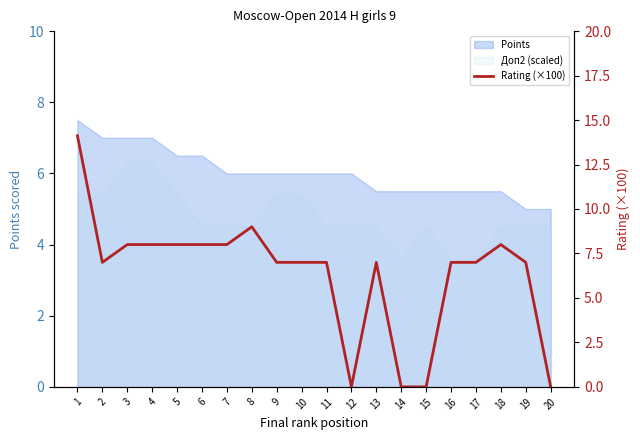

What is the change in value from 3 to 9?

-1.0